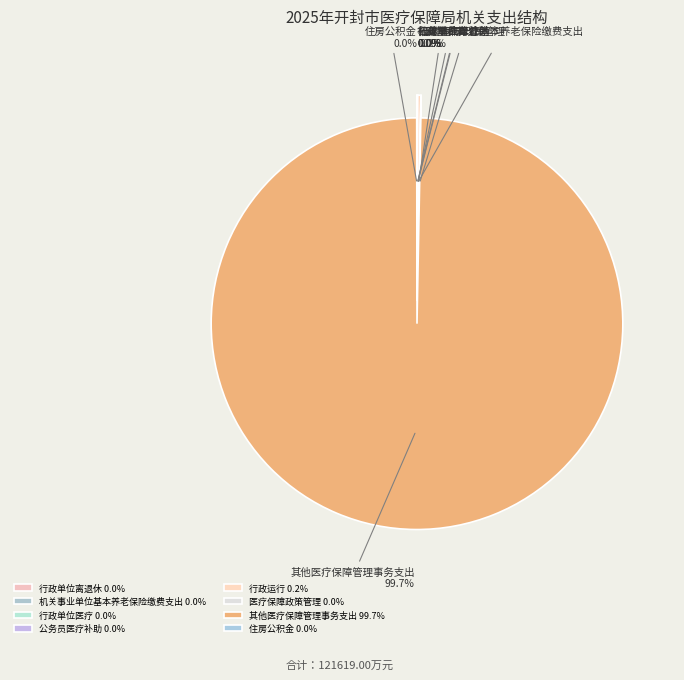

Is it true that 住房公积金 is 12% of the pie?

False